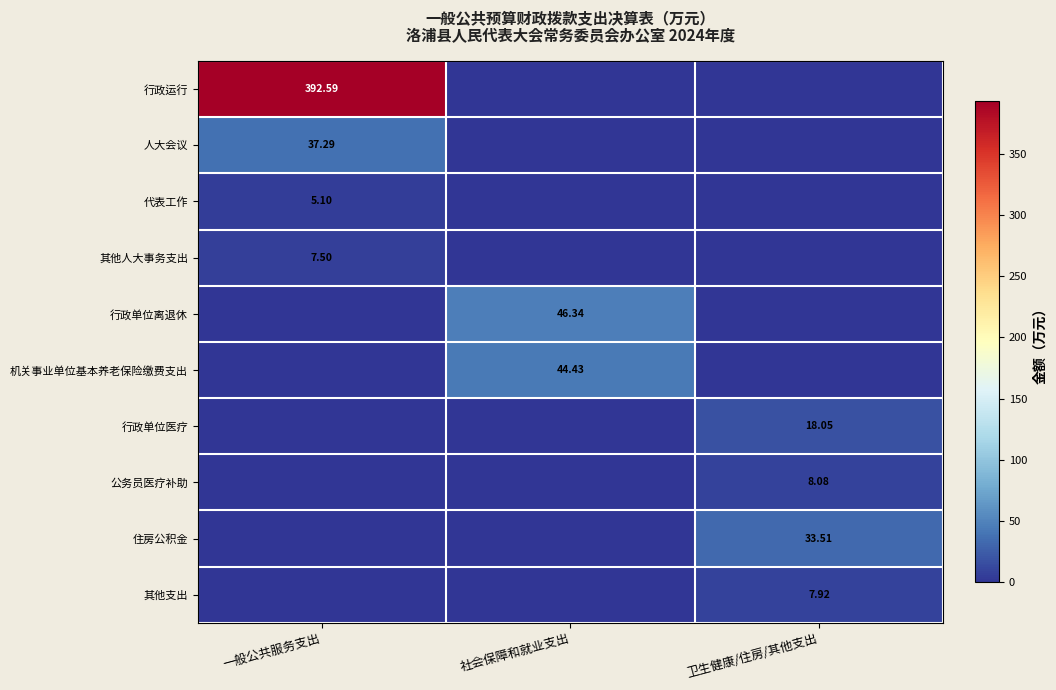

What is the sum of the 代表工作 values at 卫生健康/住房/其他支出 and 一般公共服务支出?

5.1